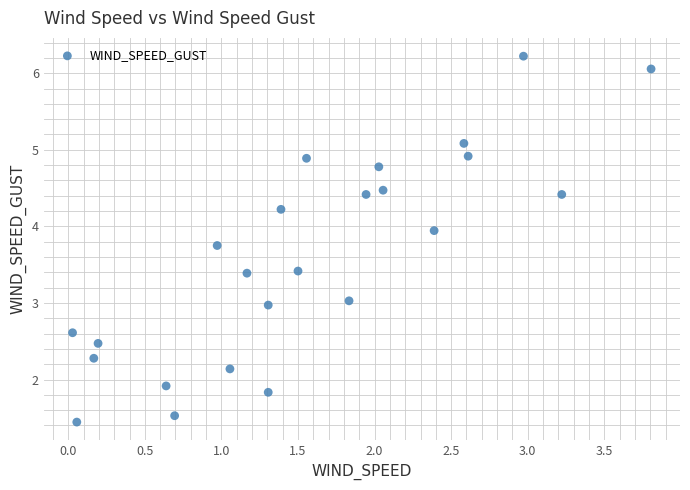

What is the range of X values (max minus min)?

3.8